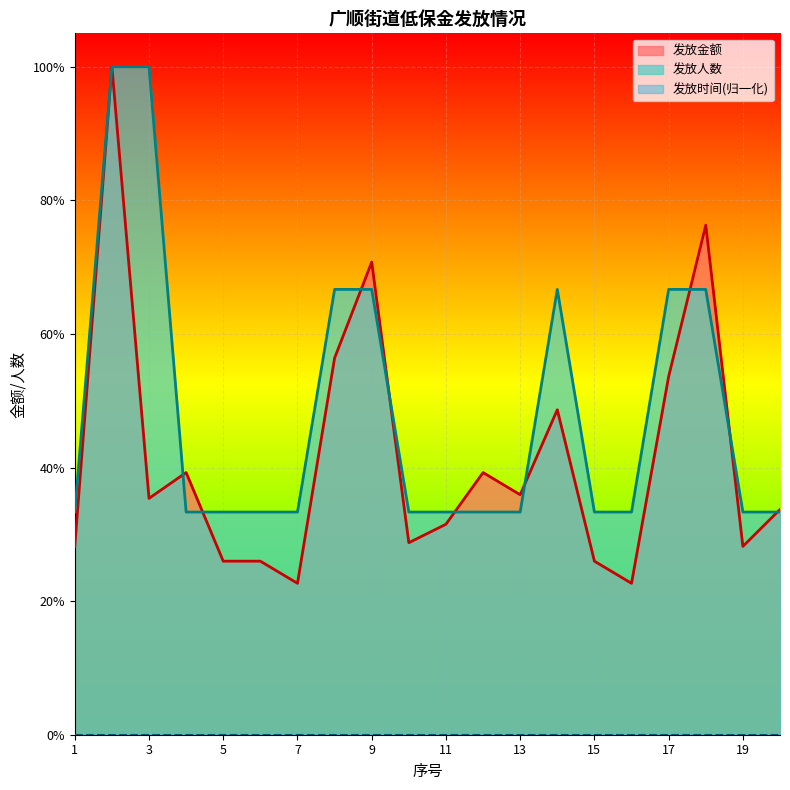

True or false: 发放金额 has a value of 0.7 at 9.

True